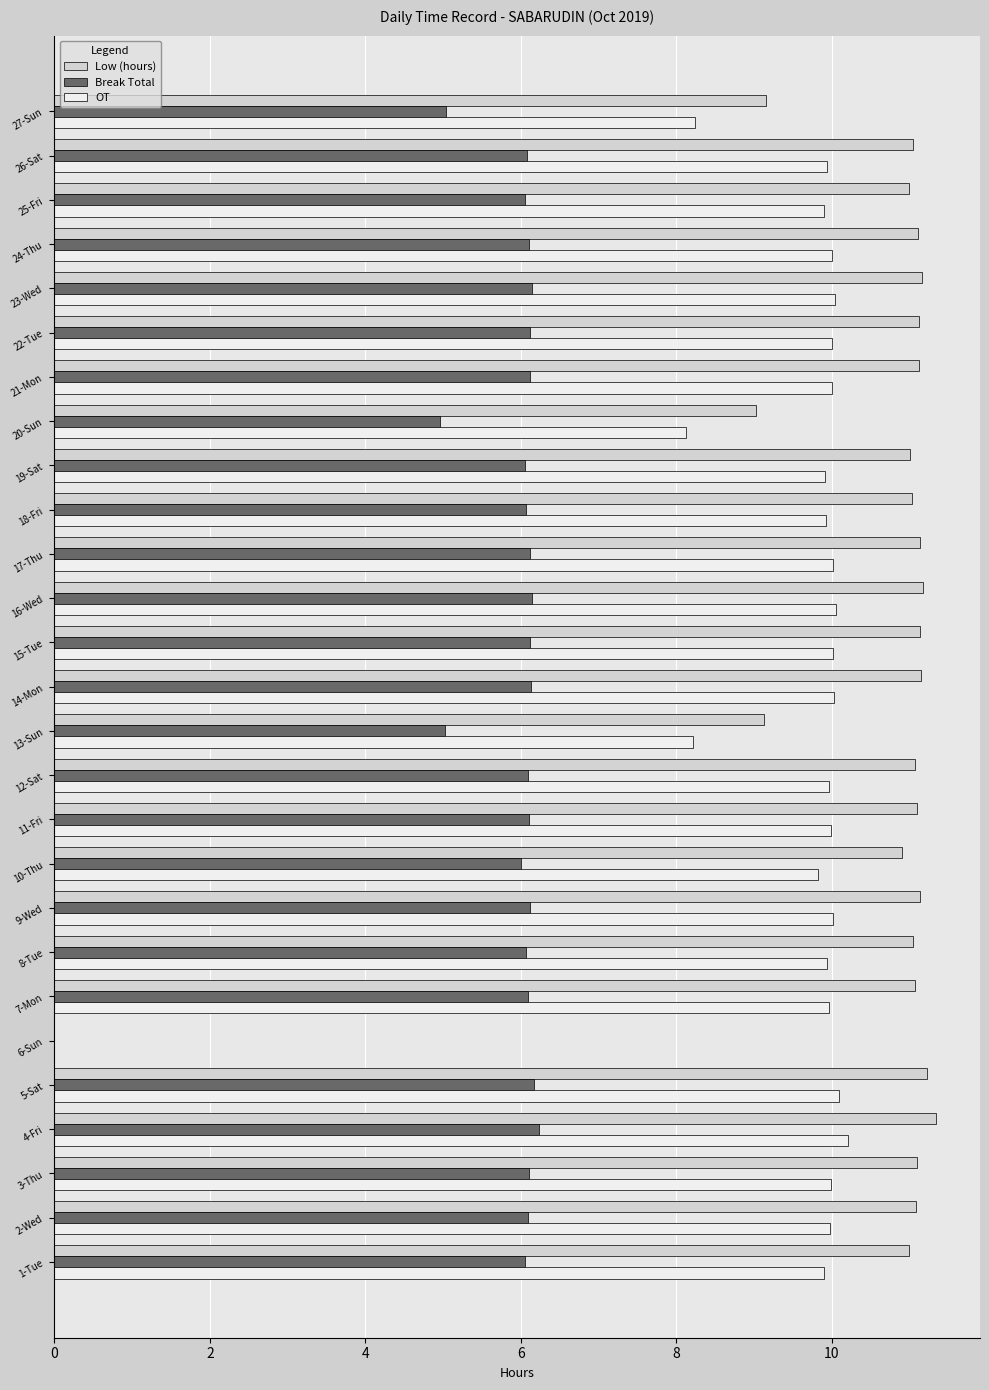

True or false: OT has a value of 5.1 at 17-Thu.

False